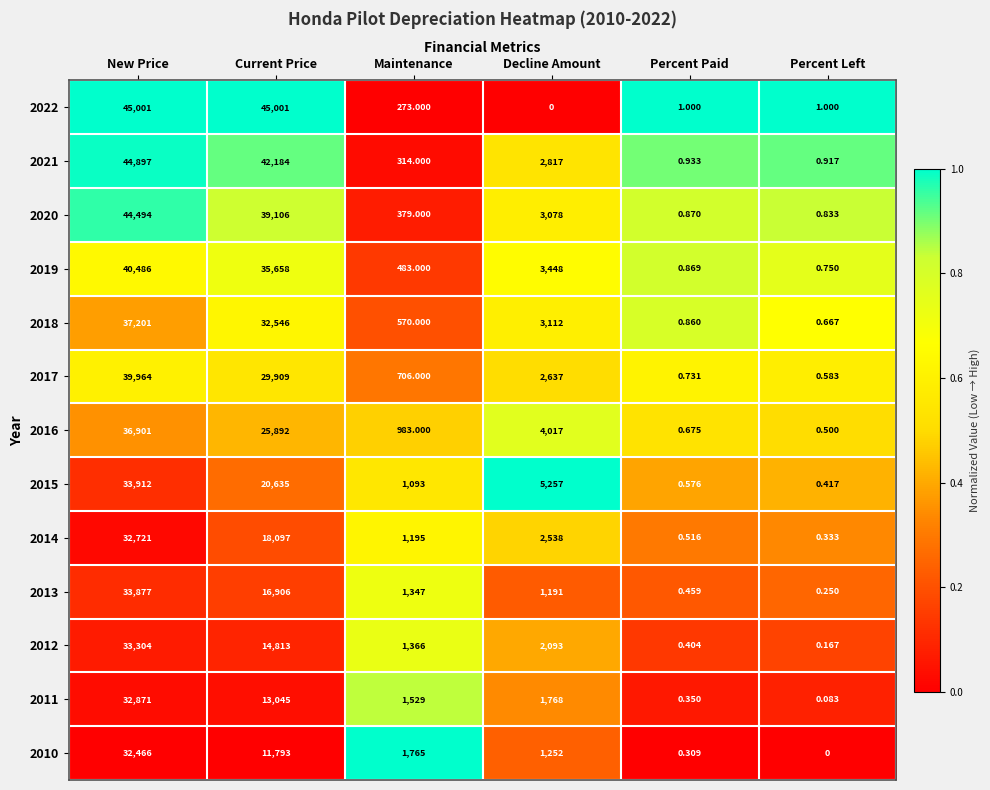

How many categories are shown in the chart?

6